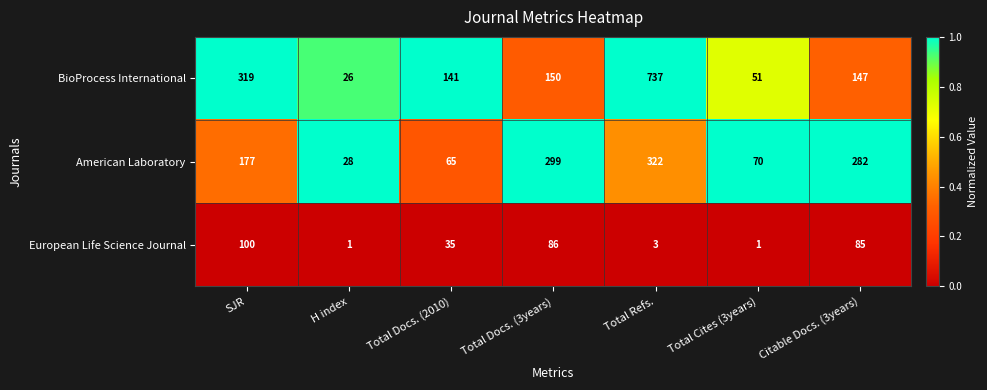

Reading left to right, transcribe all the data shown in this chart.

BioProcess International: SJR=319	H index=26	Total Docs. (2010)=141	Total Docs. (3years)=150	Total Refs.=737	Total Cites (3years)=51	Citable Docs. (3years)=147
American Laboratory: SJR=177	H index=28	Total Docs. (2010)=65	Total Docs. (3years)=299	Total Refs.=322	Total Cites (3years)=70	Citable Docs. (3years)=282
European Life Science Journal: SJR=100	H index=1	Total Docs. (2010)=35	Total Docs. (3years)=86	Total Refs.=3	Total Cites (3years)=1	Citable Docs. (3years)=85